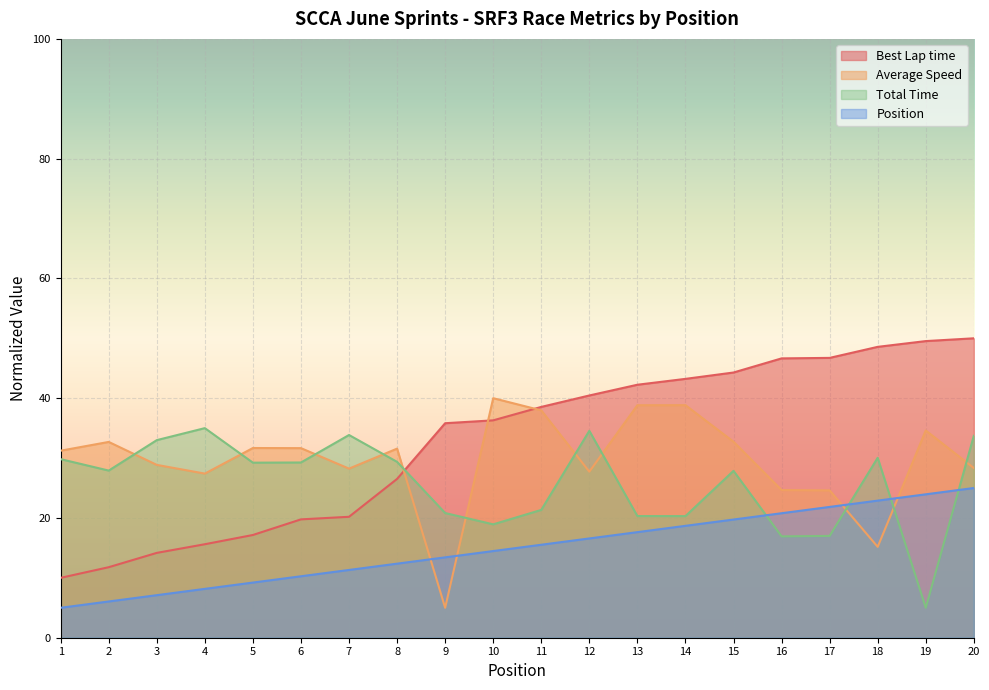

At which category is the sum across all series the highest?

20